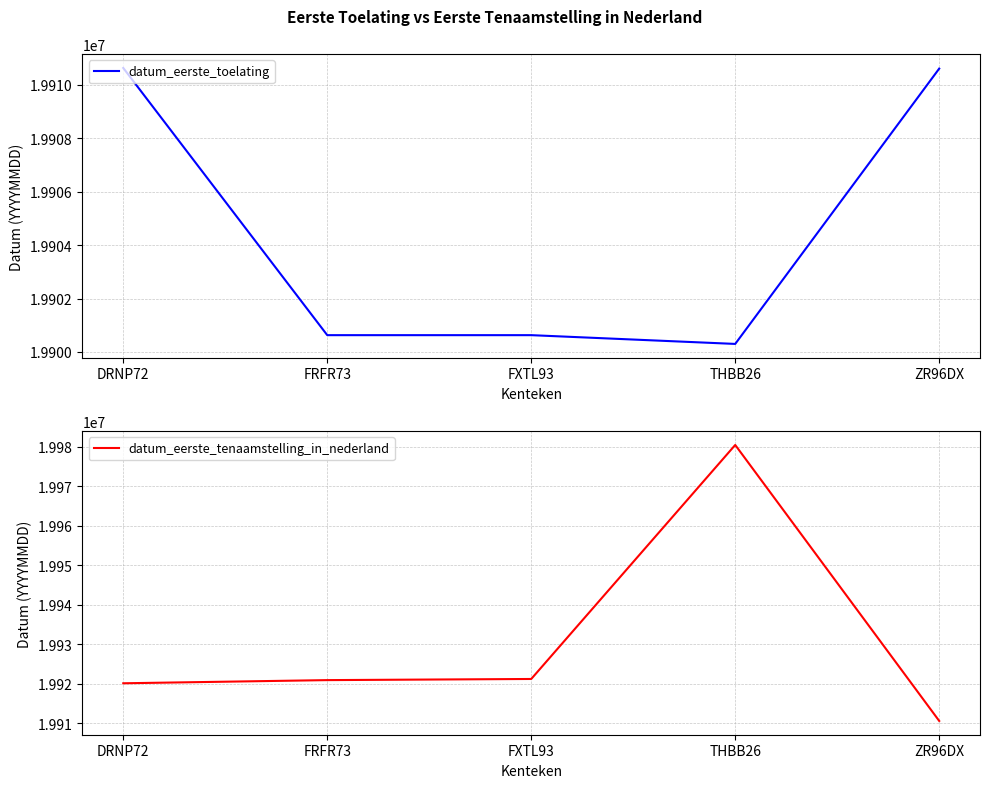

True or false: datum_eerste_tenaamstelling_in_nederland and datum_eerste_toelating intersect in this chart.

False